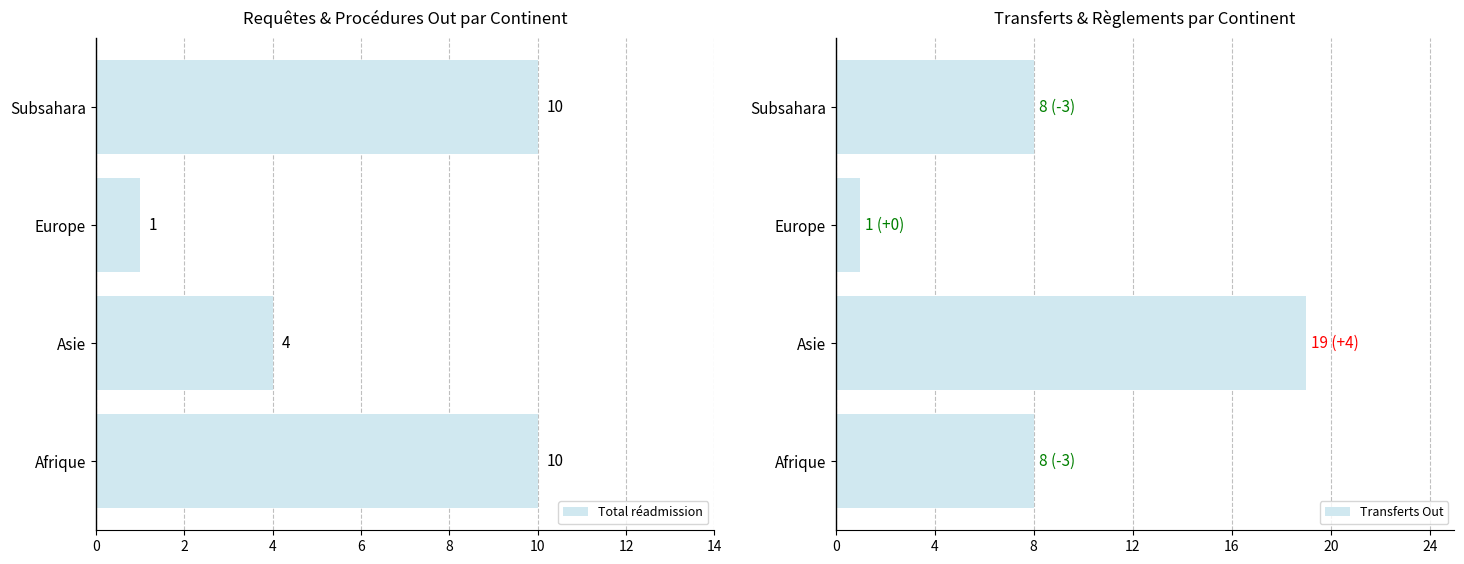

Is it true that Total réadmission equals 6 at Asie?

False